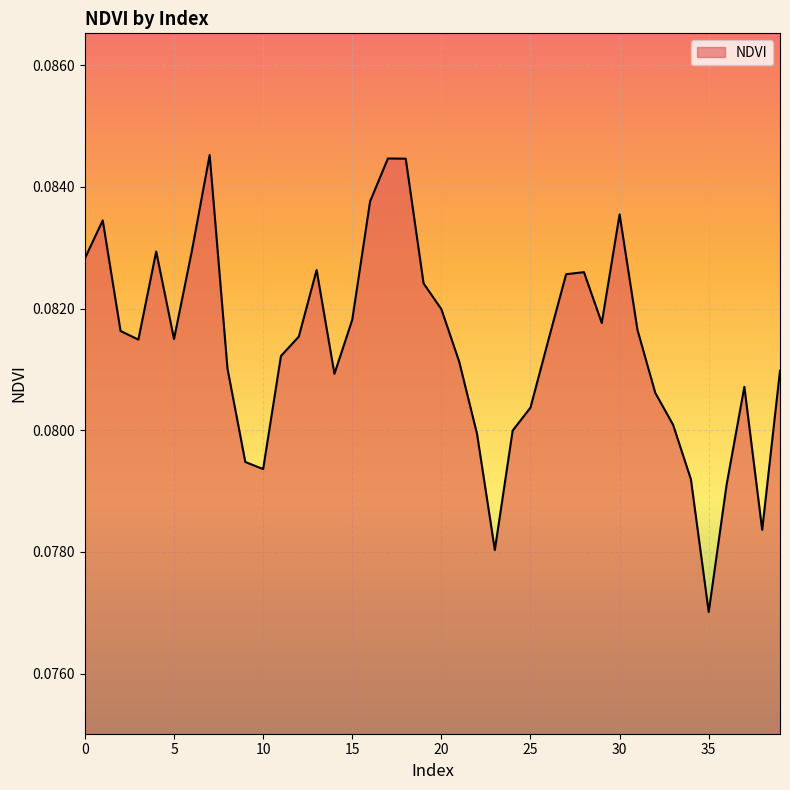

Reading left to right, extract all data points from this chart.

0.1	0.1	0.1	0.1	0.1	0.1	0.1	0.1	0.1	0.1	0.1	0.1	0.1	0.1	0.1	0.1	0.1	0.1	0.1	0.1	0.1	0.1	0.1	0.1	0.1	0.1	0.1	0.1	0.1	0.1	0.1	0.1	0.1	0.1	0.1	0.1	0.1	0.1	0.1	0.1